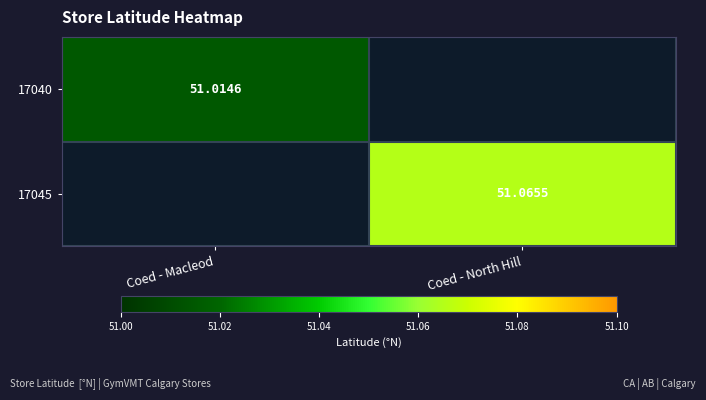

Is the value of 17045 at Coed - North Hill greater than the value of 17040 at Coed - Macleod?

Yes